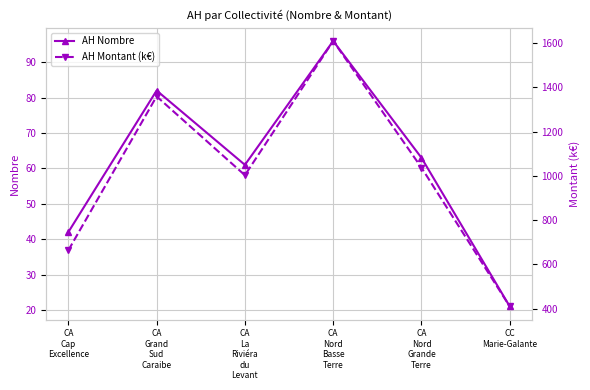

Which label corresponds to the smallest value in the chart?

CC
Marie-Galante